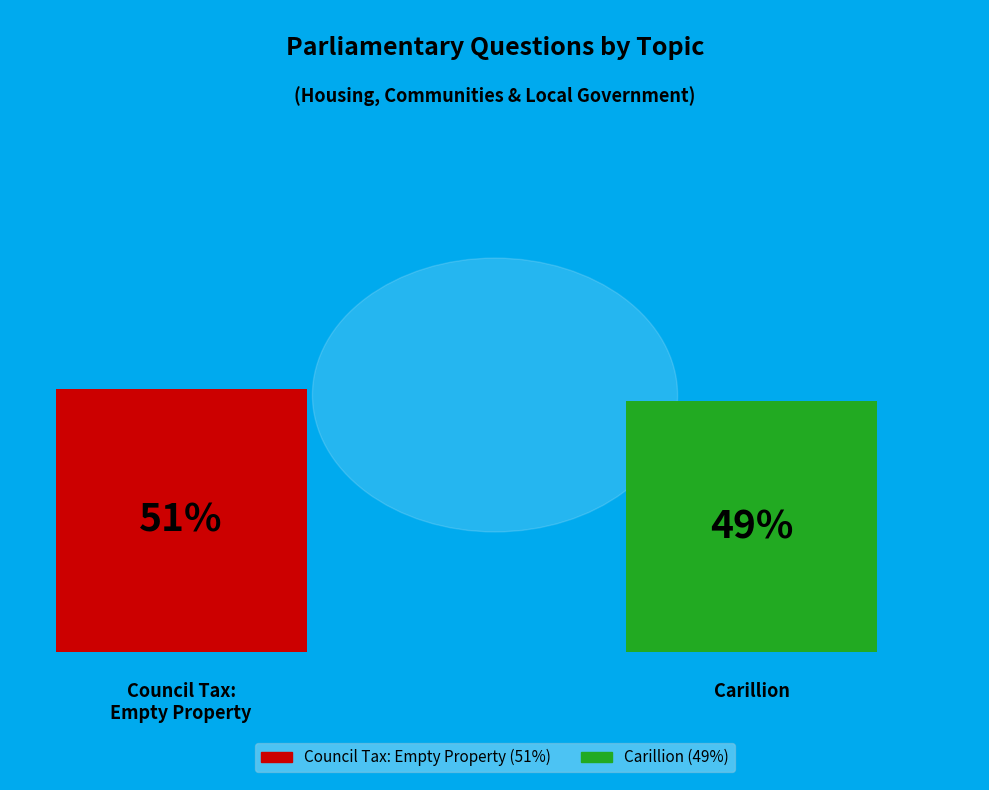

Is there a majority slice in this chart?

Yes